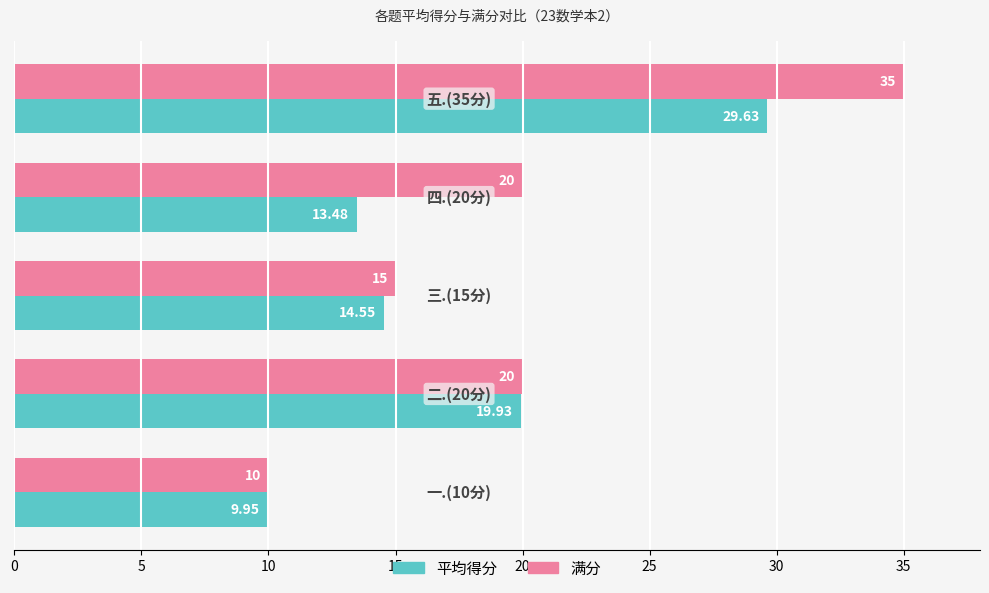

List the series in order of their peak value, lowest first.

平均得分, 满分